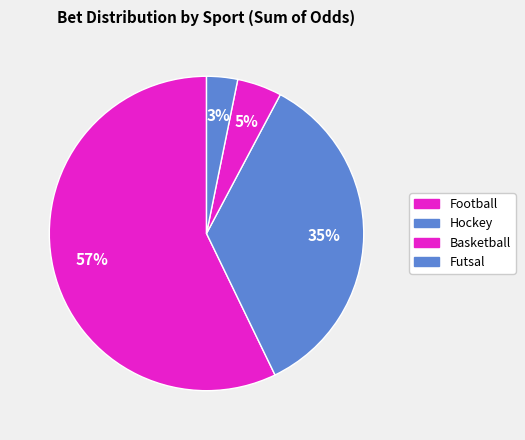

How many slices are in this pie chart?

4